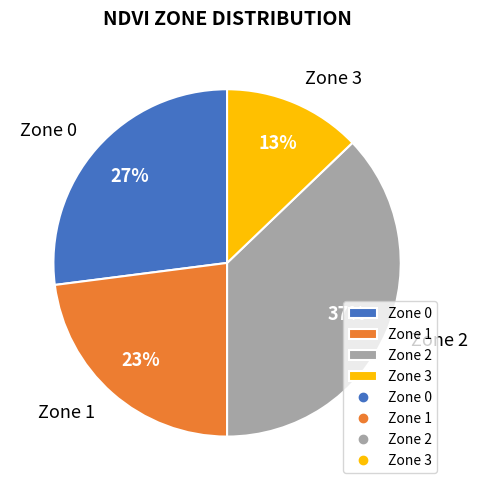

How many segments does this pie chart have?

4